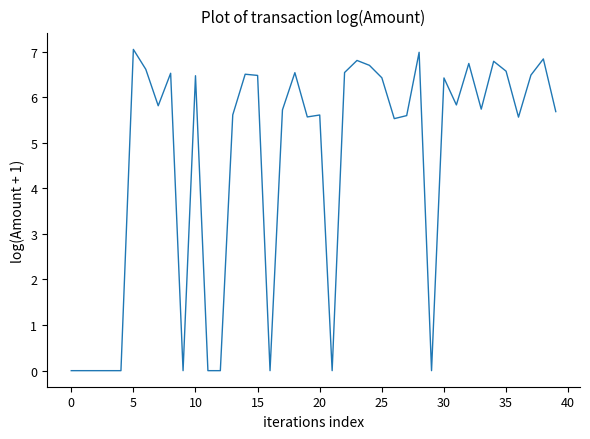

What is the difference between the maximum and minimum values?

7.0